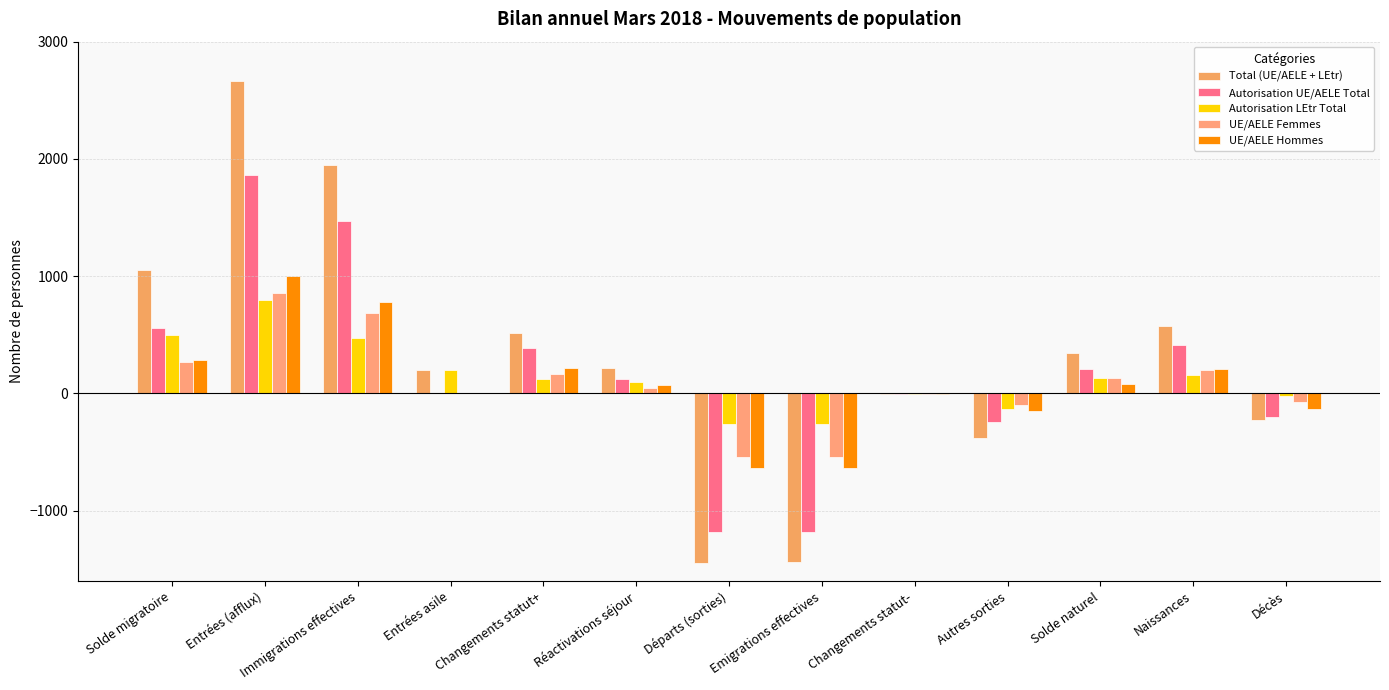

The value of UE/AELE Femmes at Départs (sorties) is -543. True or false?

True